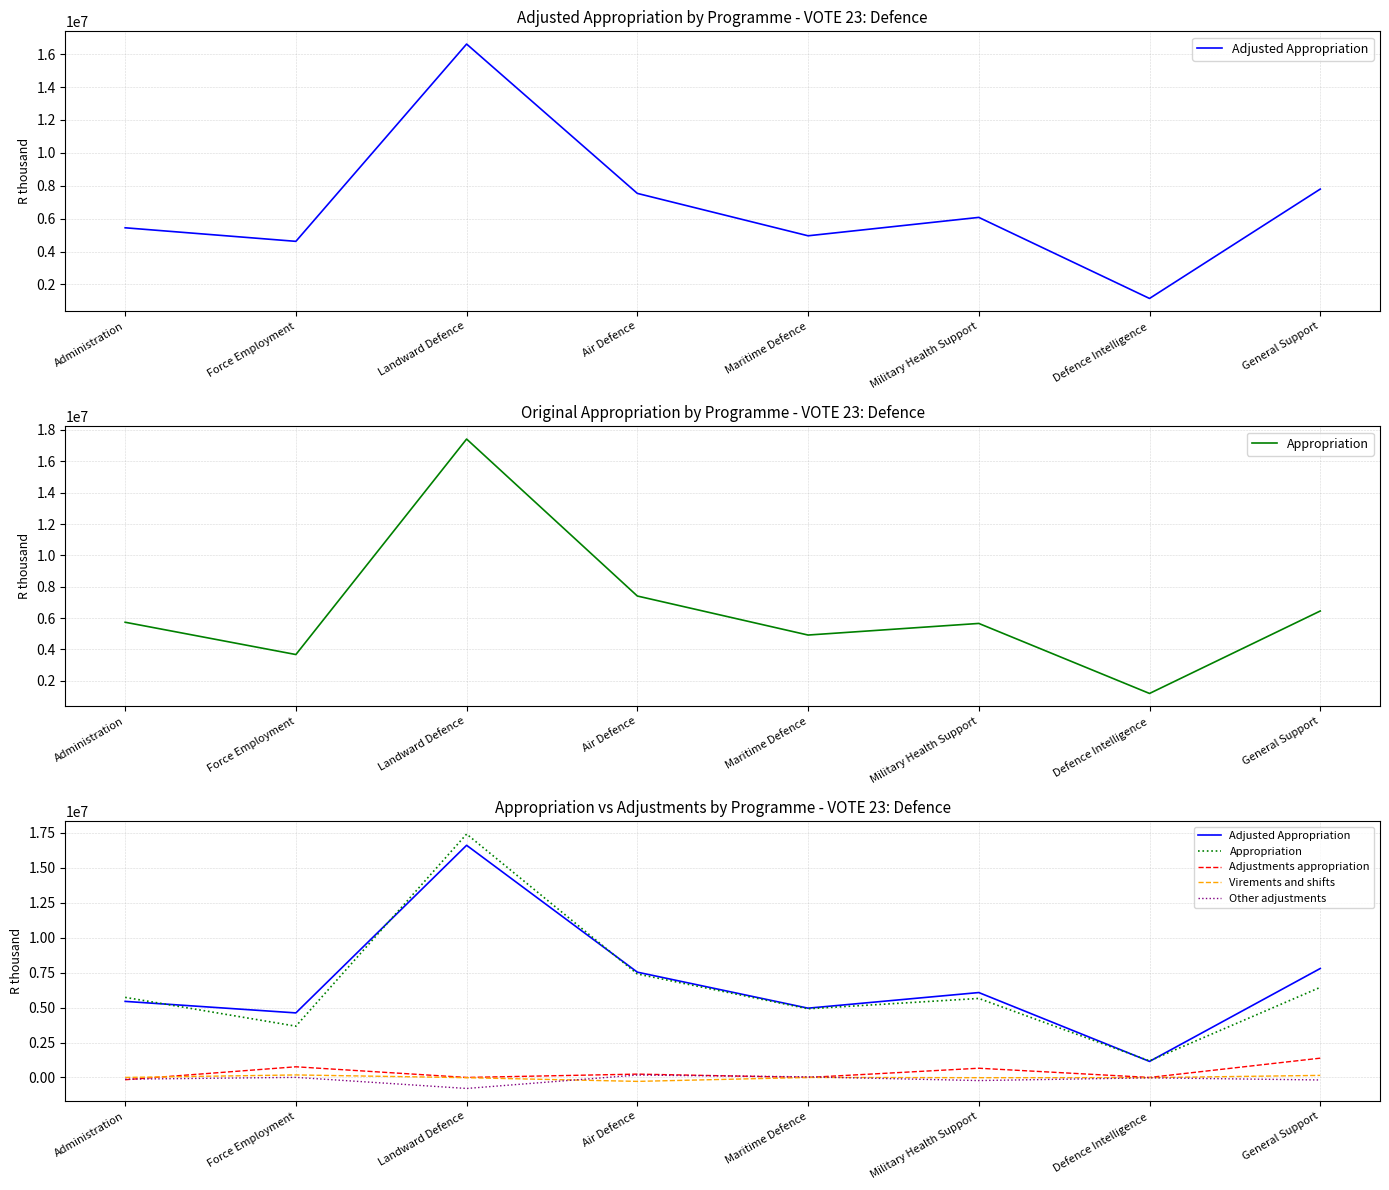

Which category has the highest value across all series?

Landward Defence